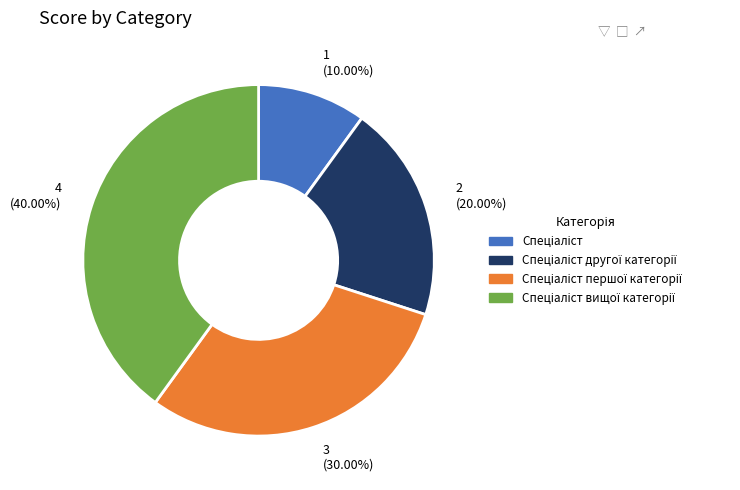

Is there a majority slice in this chart?

No